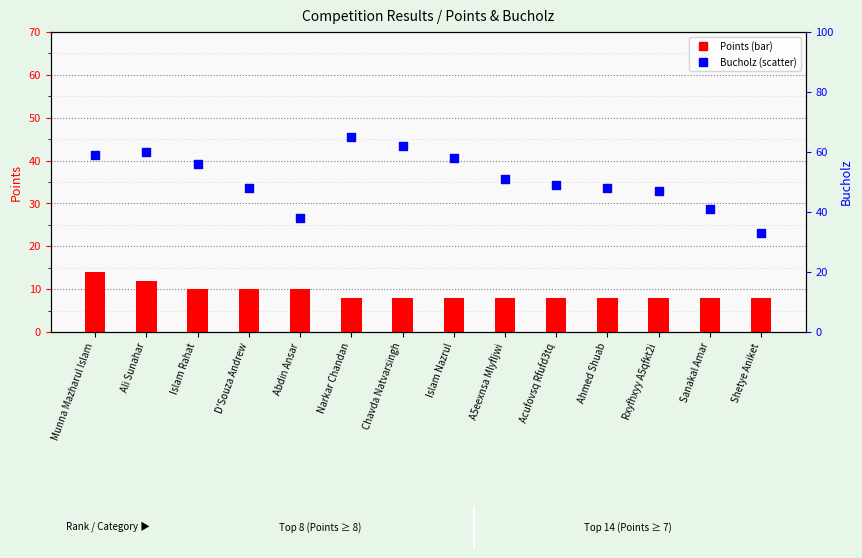

What are all the series names shown in the legend?

Points, Bucholz